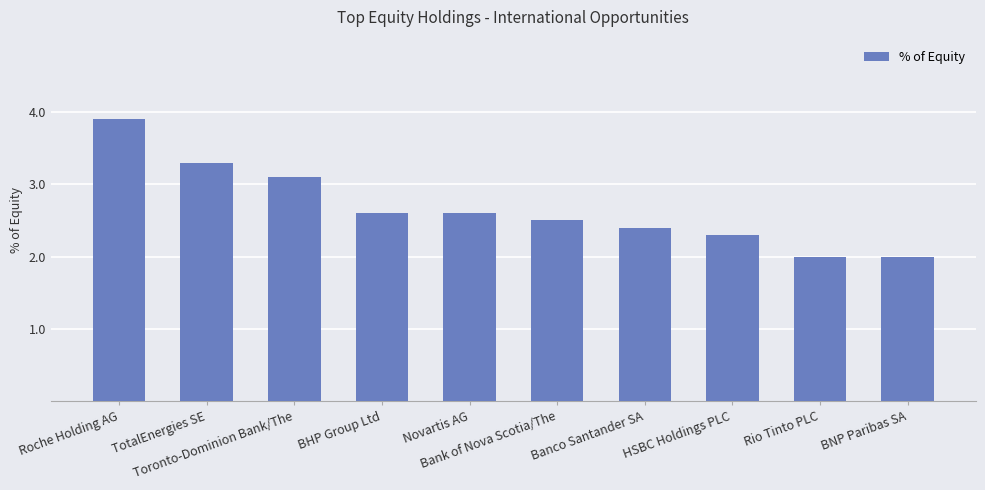

What is the difference between the maximum and second lowest values?

1.9